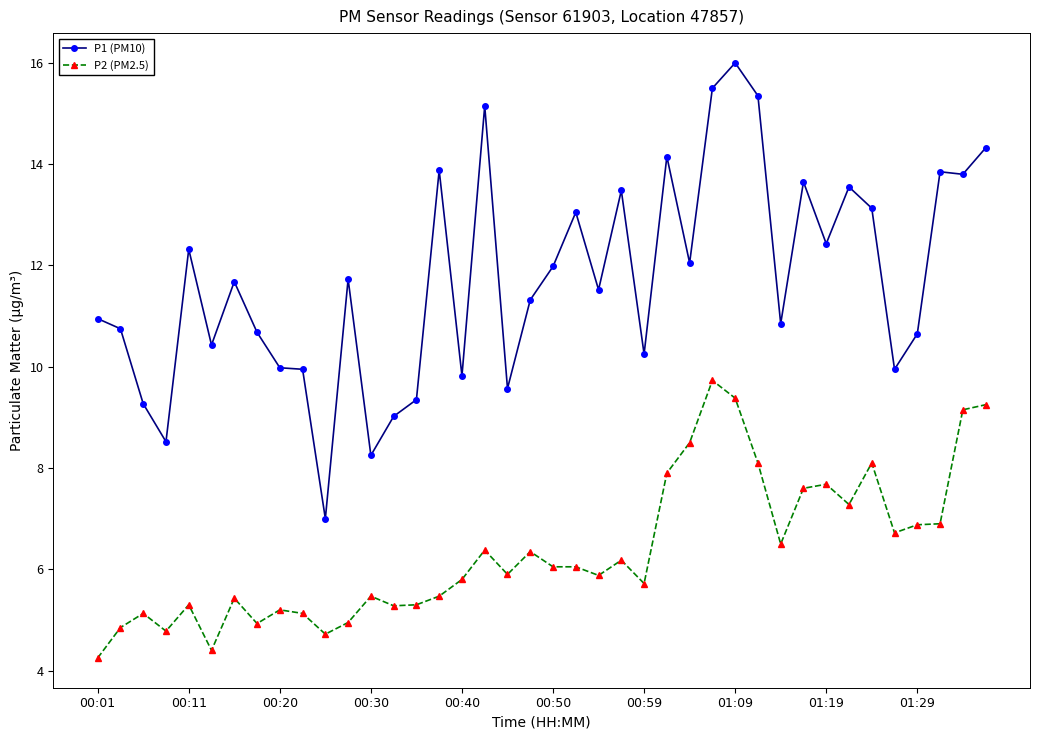

Which series has the largest total across all categories?

P1 (PM10)